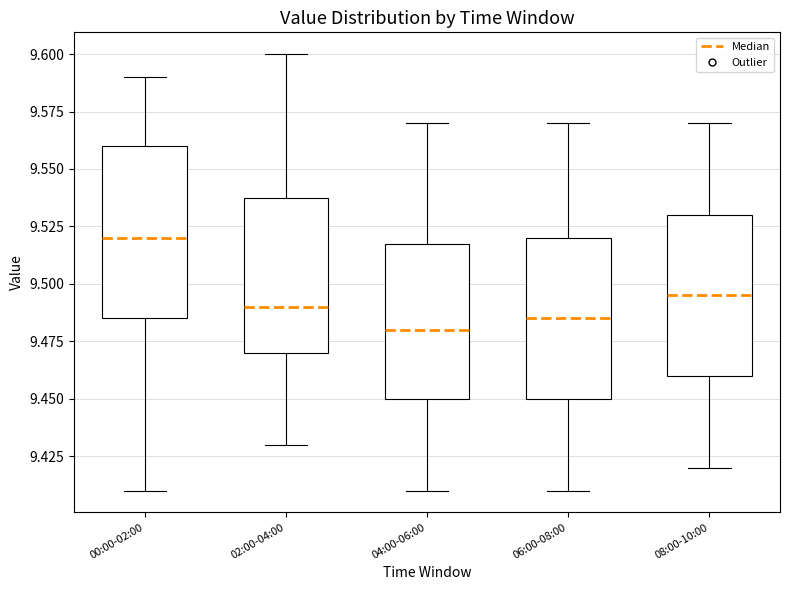

Where is the upper edge of the box for 06:00-08:00 on the y-axis? The values are not printed on the chart, so give them approximately, as read against the axis.

9.520